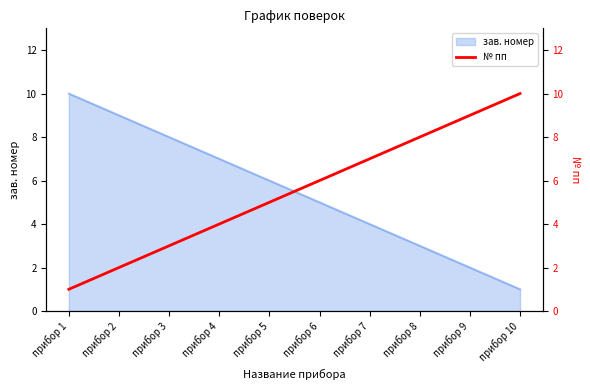

True or false: зав. номер has a value of 11 at прибор 3.

False